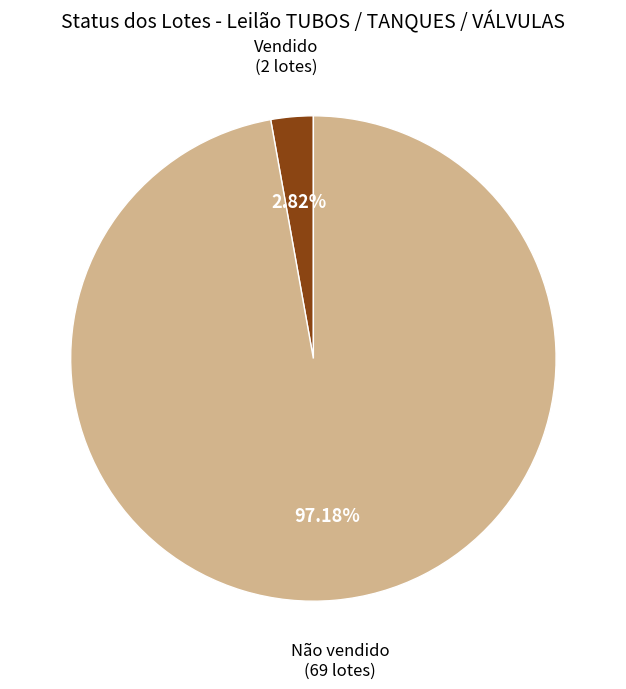

To the nearest percent, what percentage of the pie is Não vendido?

97%